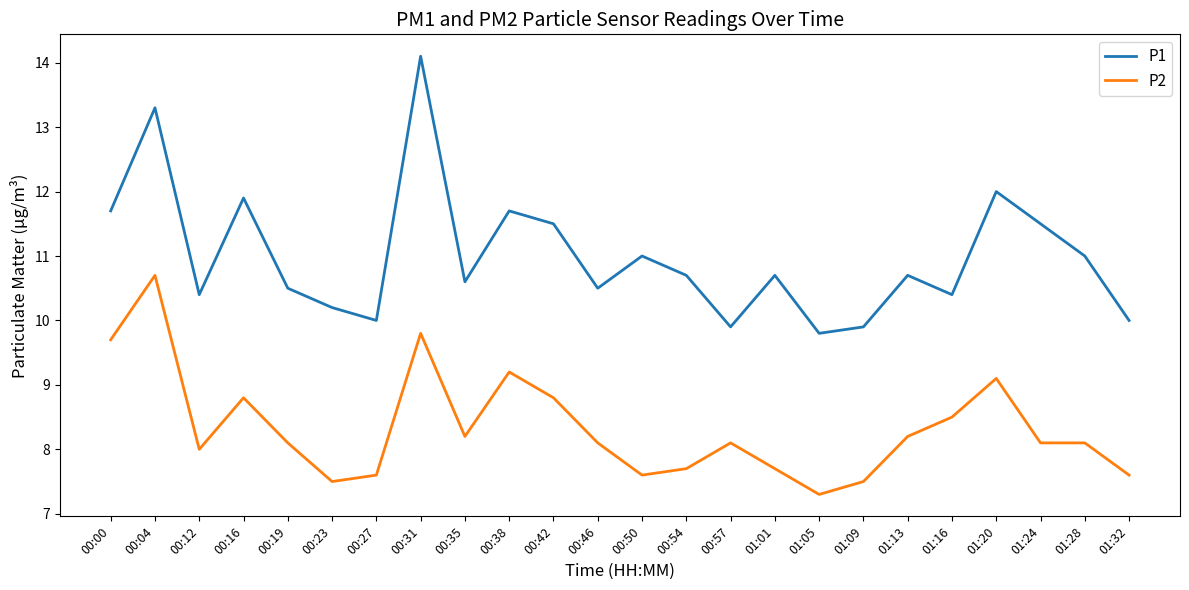

Which series has the largest range (max minus min)?

P1